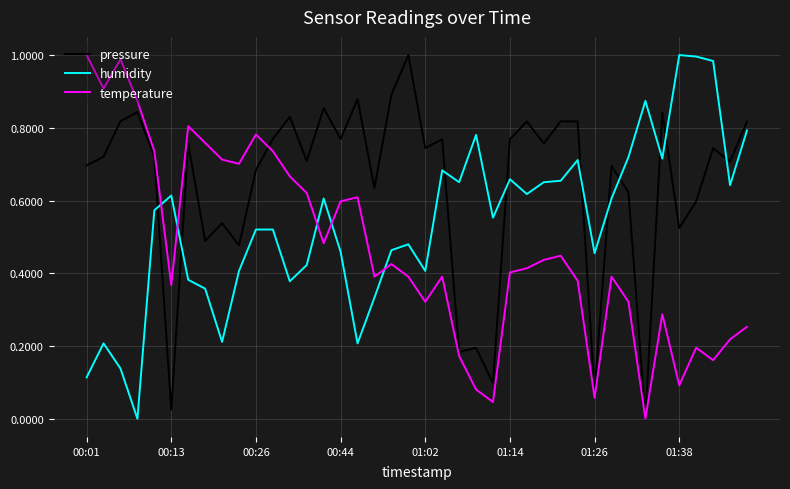

How many intersections are there between humidity and temperature?

5